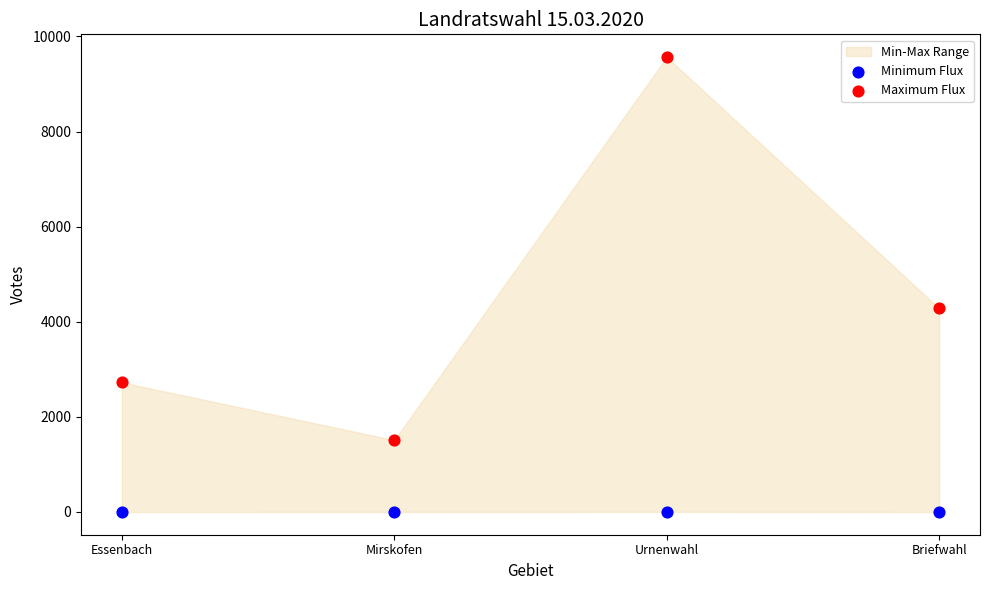

Which series has the widest spread of Y values?

Maximum Flux